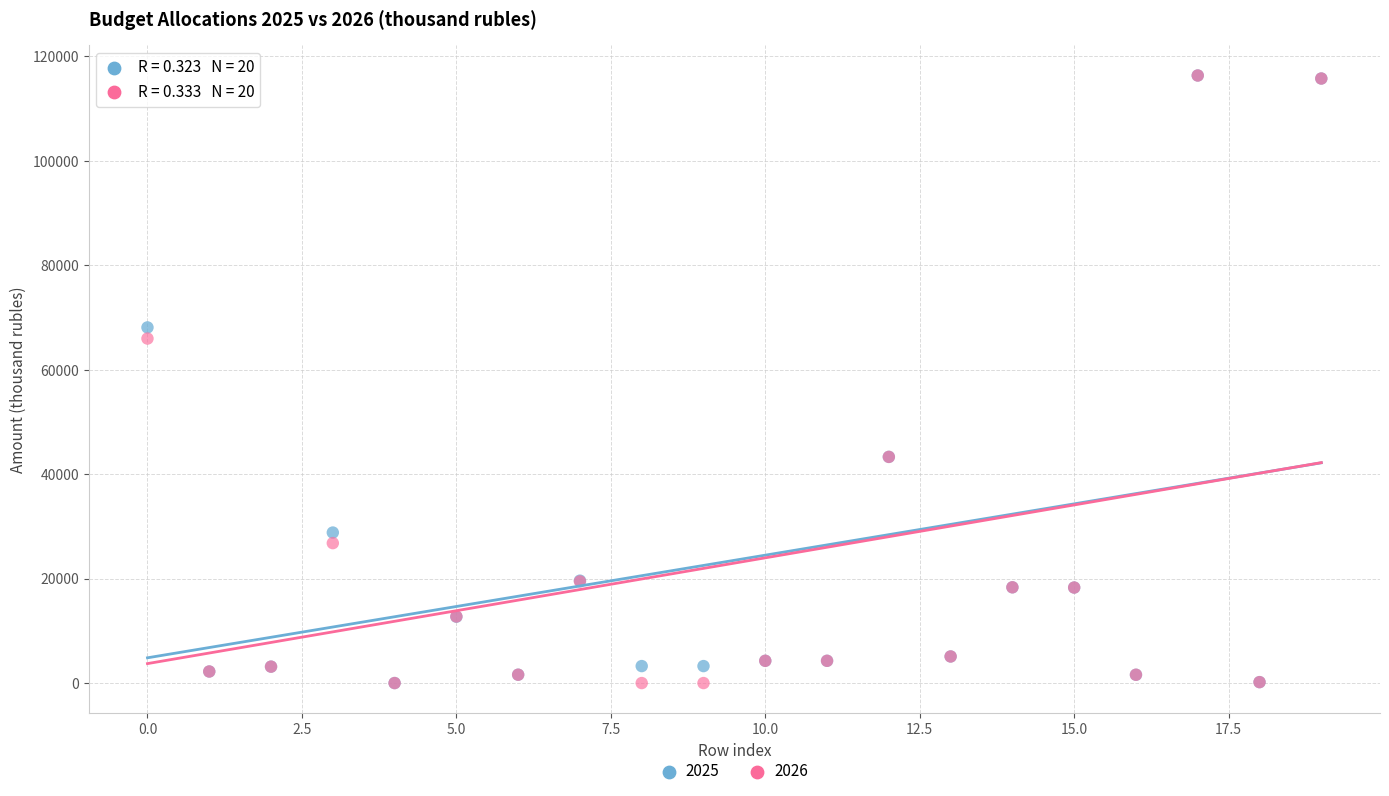

Across all series, what Y value is closest to 58175?

65976.3